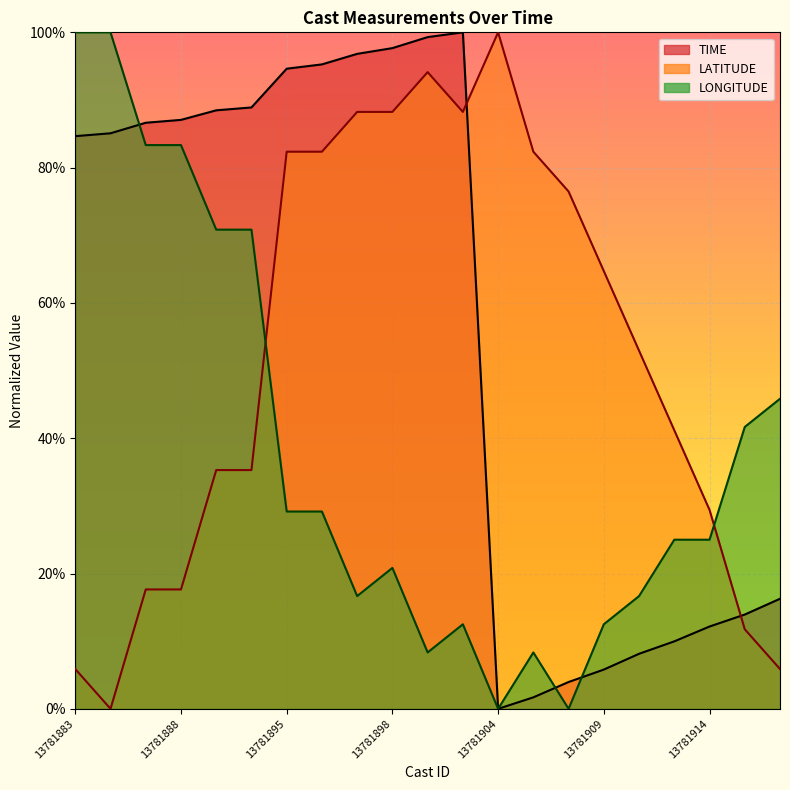

Is the value of LATITUDE at 13781914 greater than the value of TIME at 13781889?

No